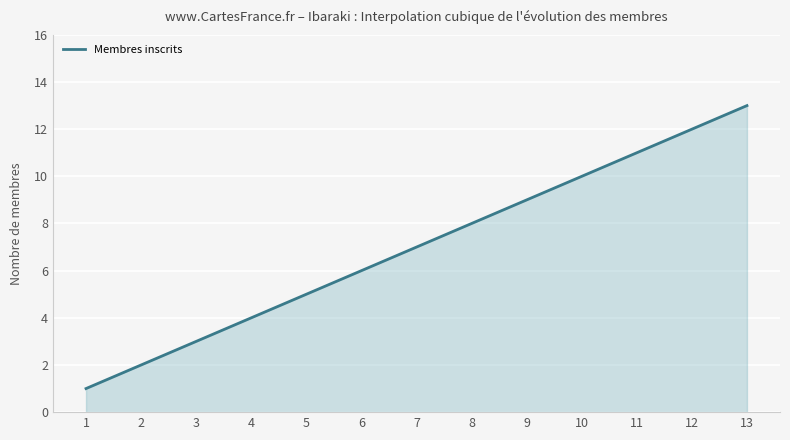

What is the difference between the maximum and minimum values?

12.0